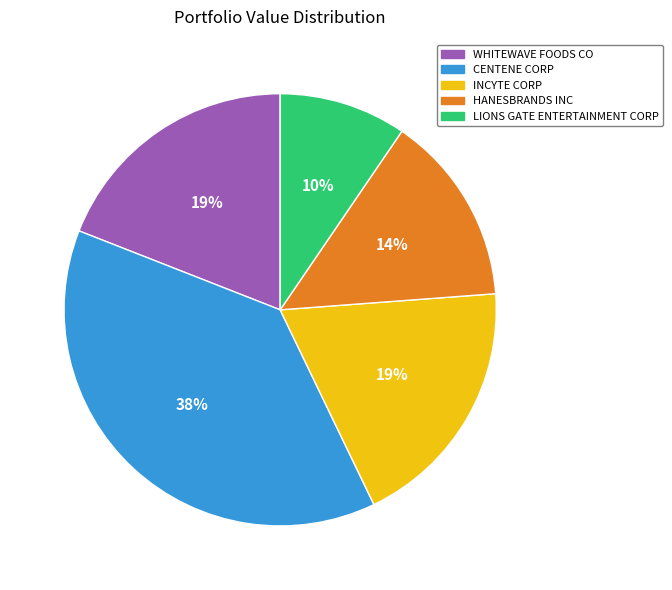

What is the ratio of the value at HANESBRANDS INC to the value at CENTENE CORP?

0.4